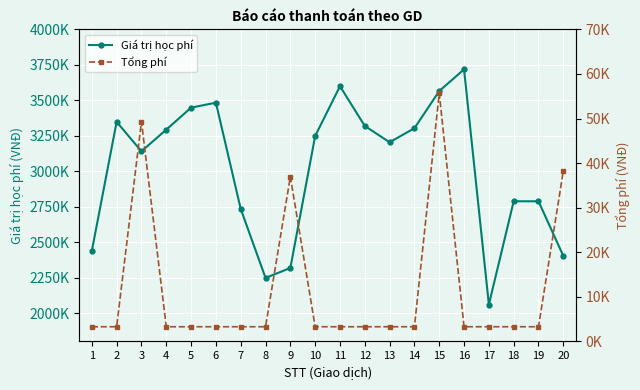

At how many categories does at least one series exceed 1455692?

20